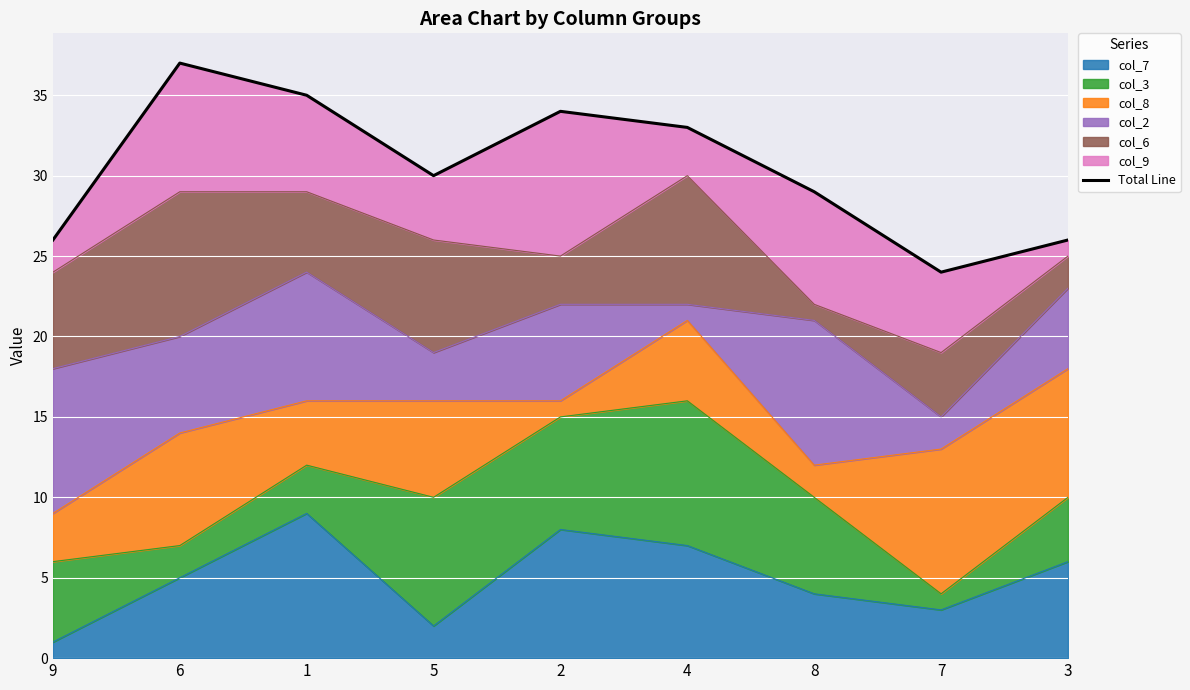

What value does the data have at 5, to the nearest 10?

30